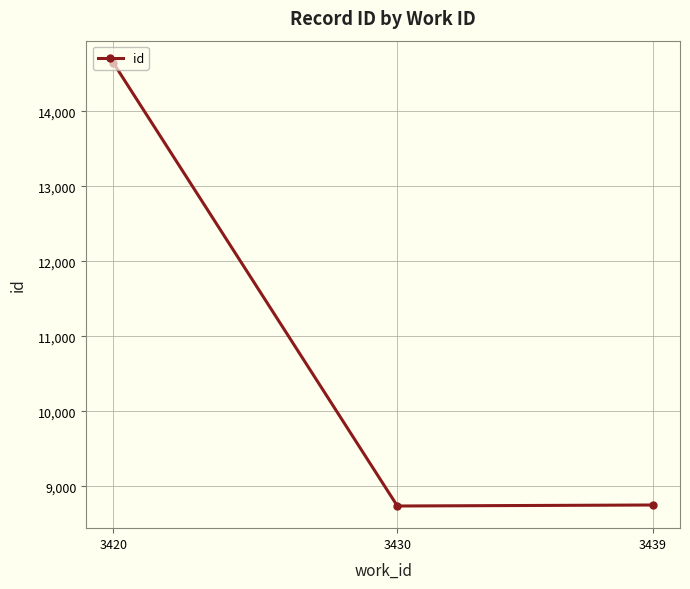

Is this an area chart (filled region under the line)?

No